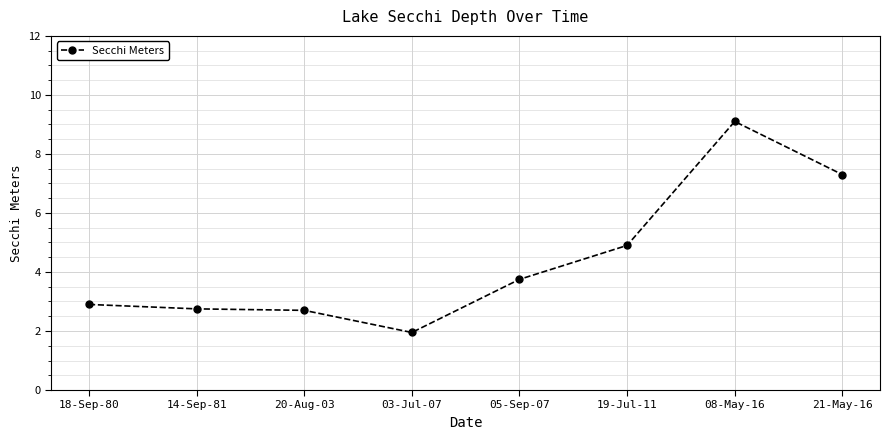

Which category has the lowest value across all series?

03-Jul-07